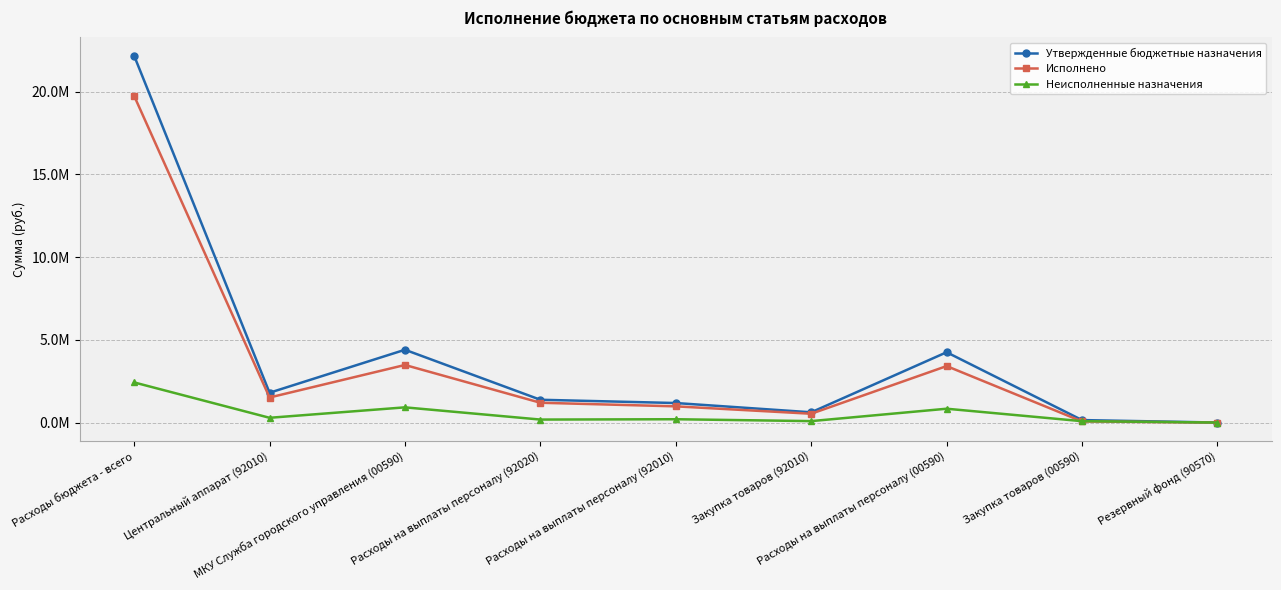

Is this an area chart (filled region under the line)?

No